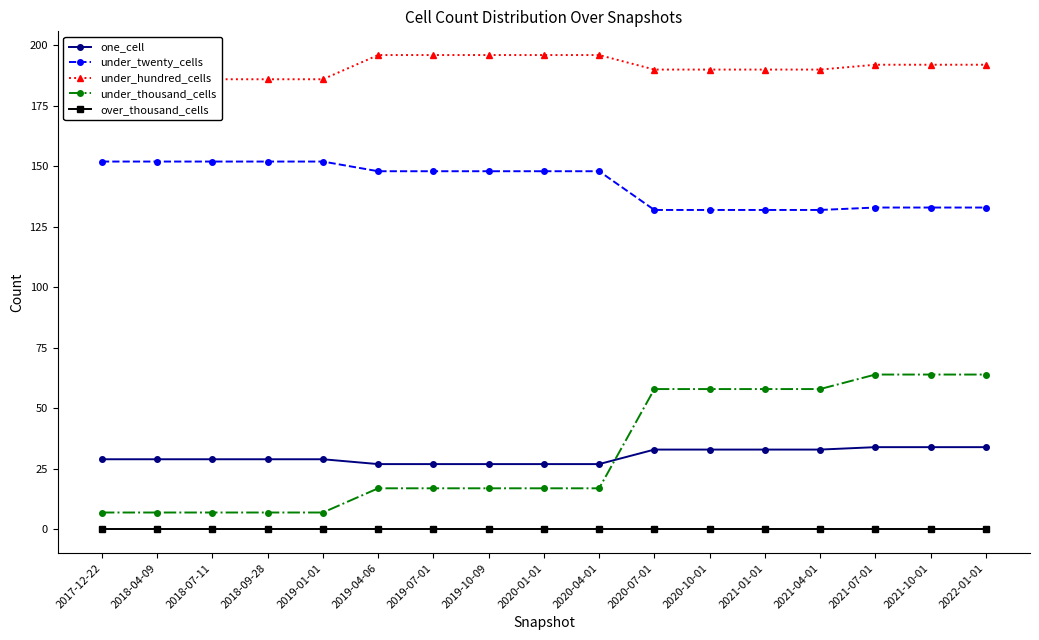

What is the difference between the maximum and minimum values in the under_thousand_cells series?

57